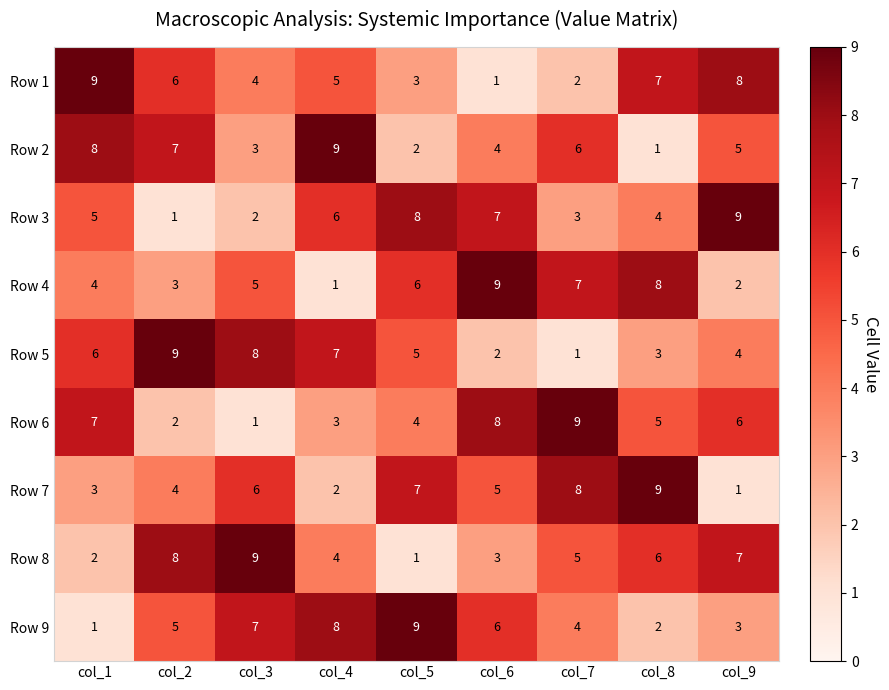

Is it true that Row 9 equals 4 at col_7?

True